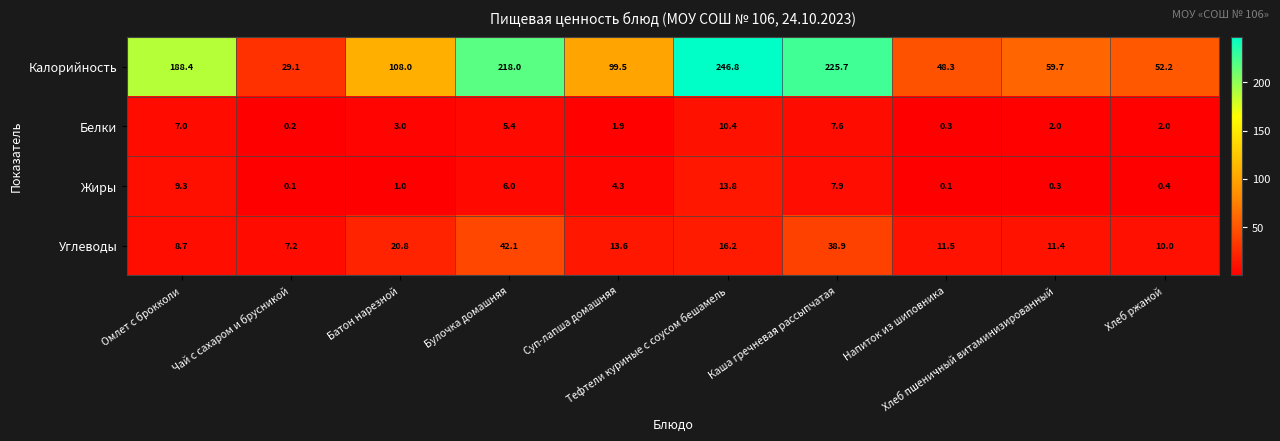

At which category is the sum across all series the highest?

Тефтели куриные с соусом бешамель